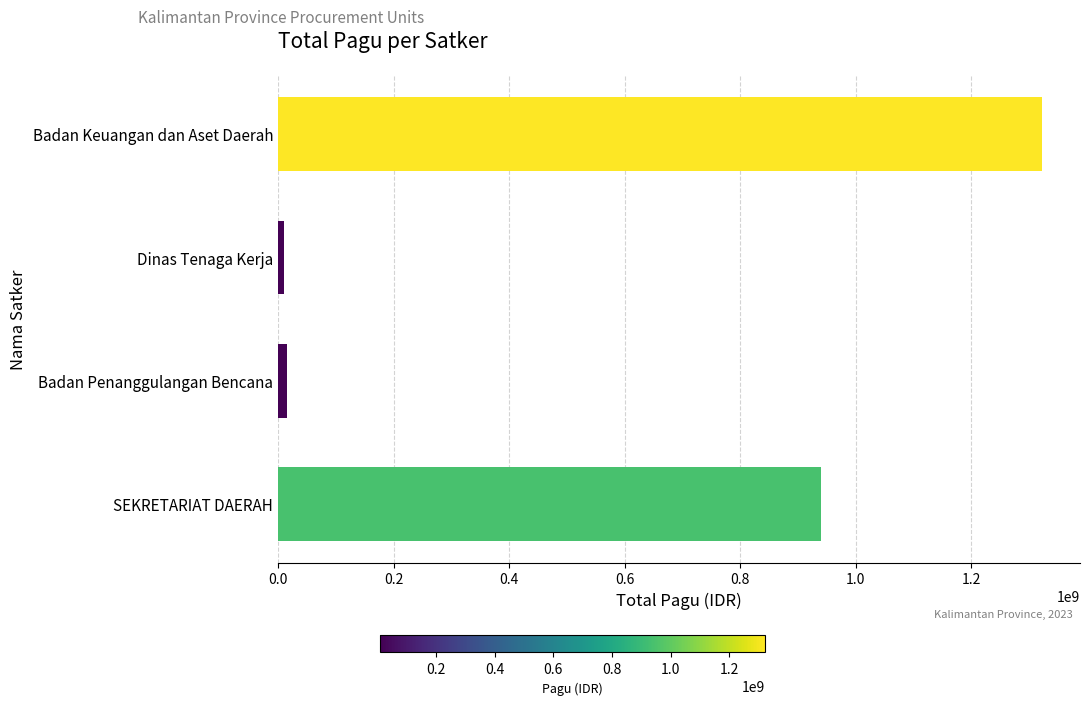

What is the difference between the maximum and minimum values?

1312053300